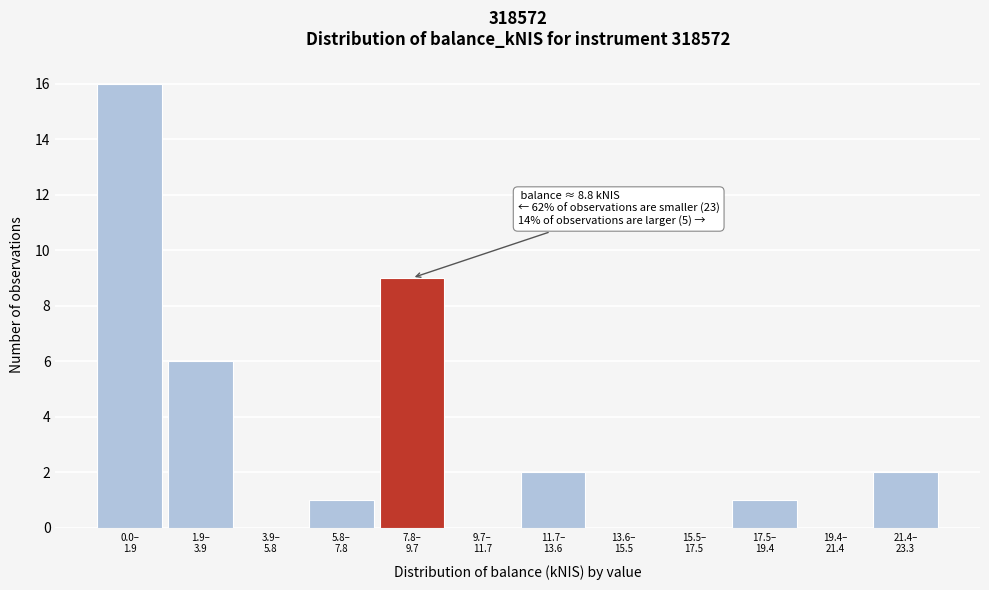

What is the greatest value displayed?

16